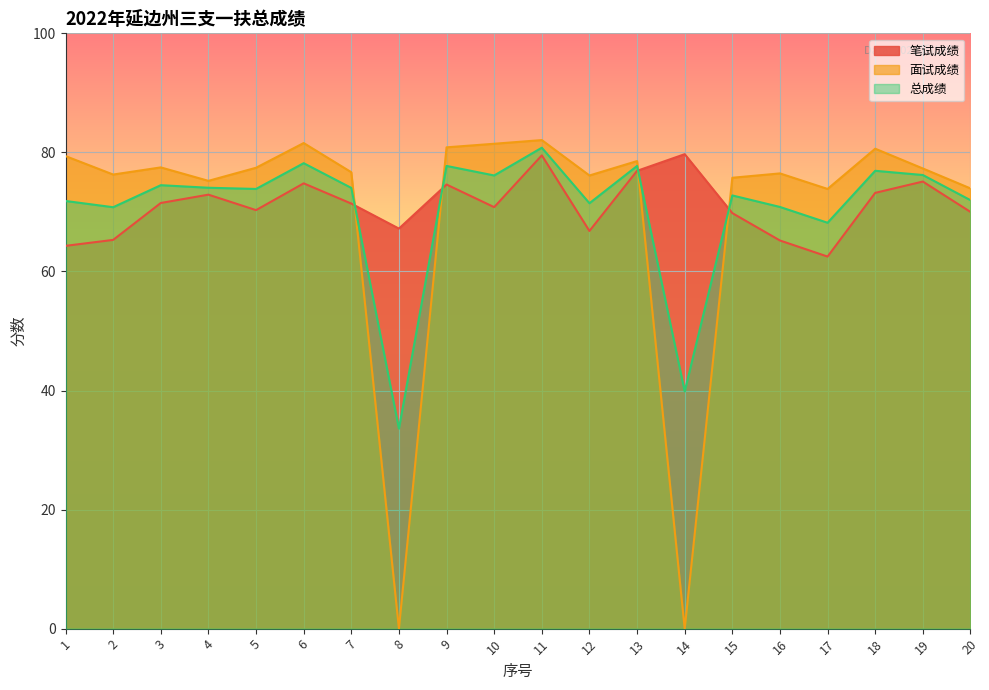

How many intersections are there between 总成绩 and 笔试成绩?

4